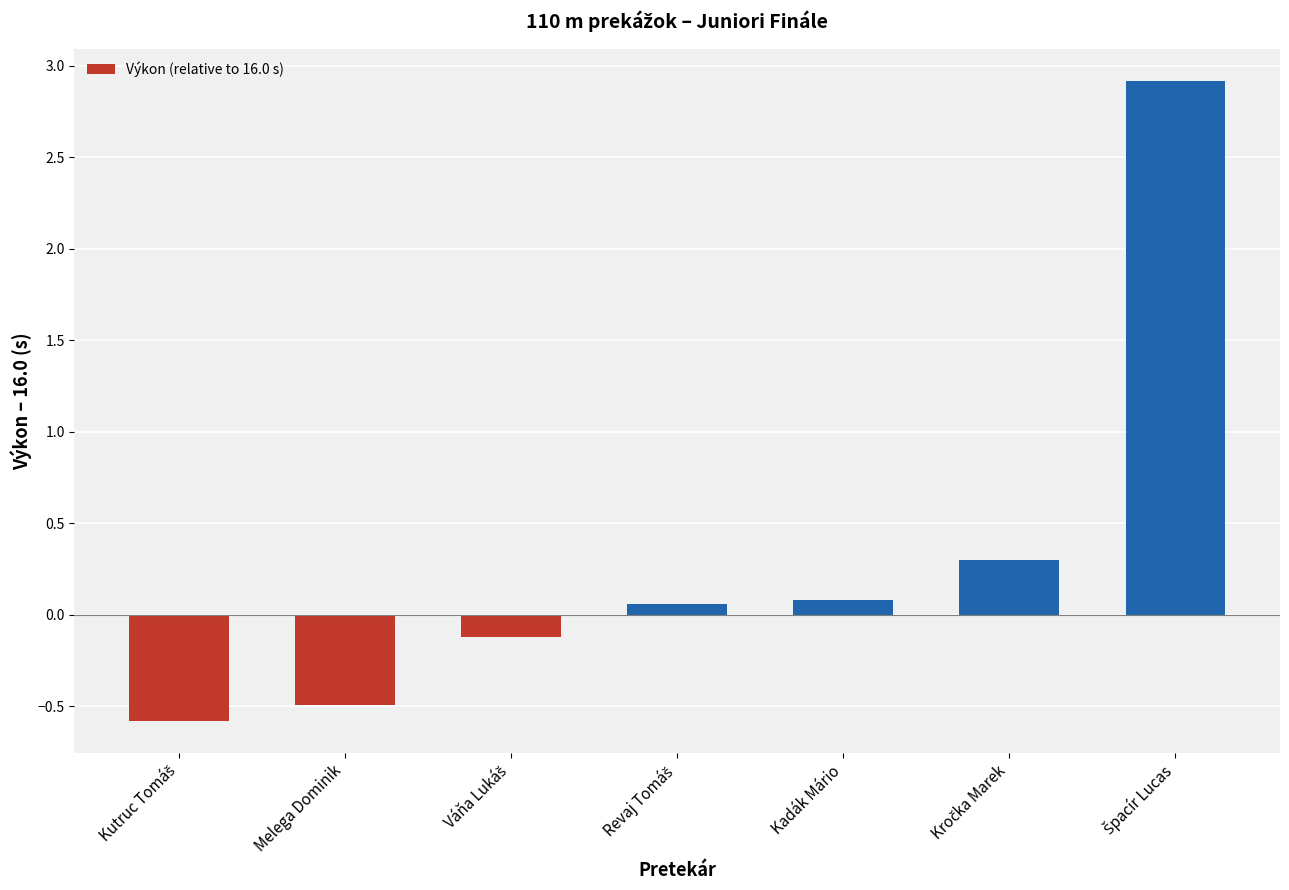

The value at Melega Dominik is -0.2. True or false?

False